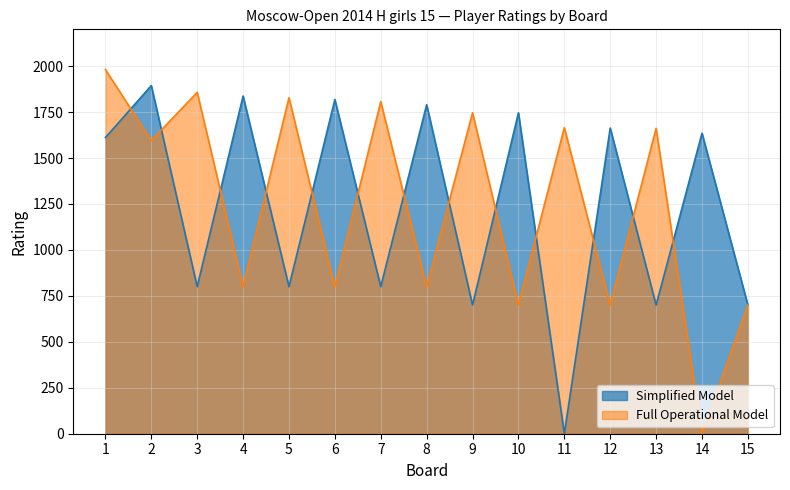

Rank the series by their maximum value, from lowest to highest.

Simplified Model, Full Operational Model